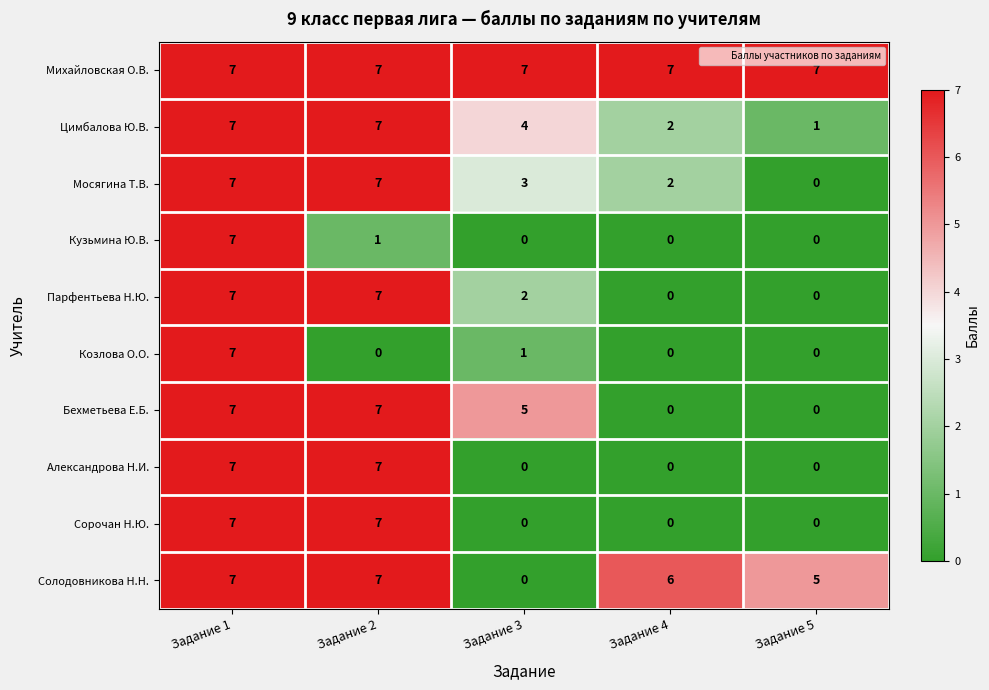

The value of Цимбалова Ю.В. at Задание 1 is 3. True or false?

False